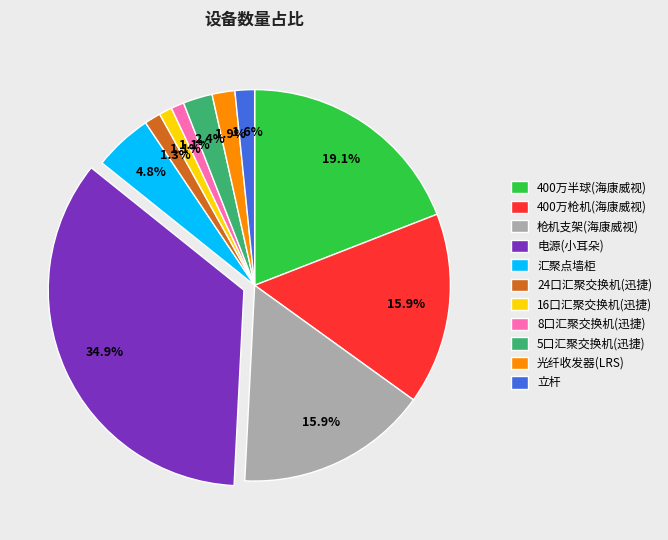

To the nearest percent, what is the difference between the largest and smallest slice percentages?

34%